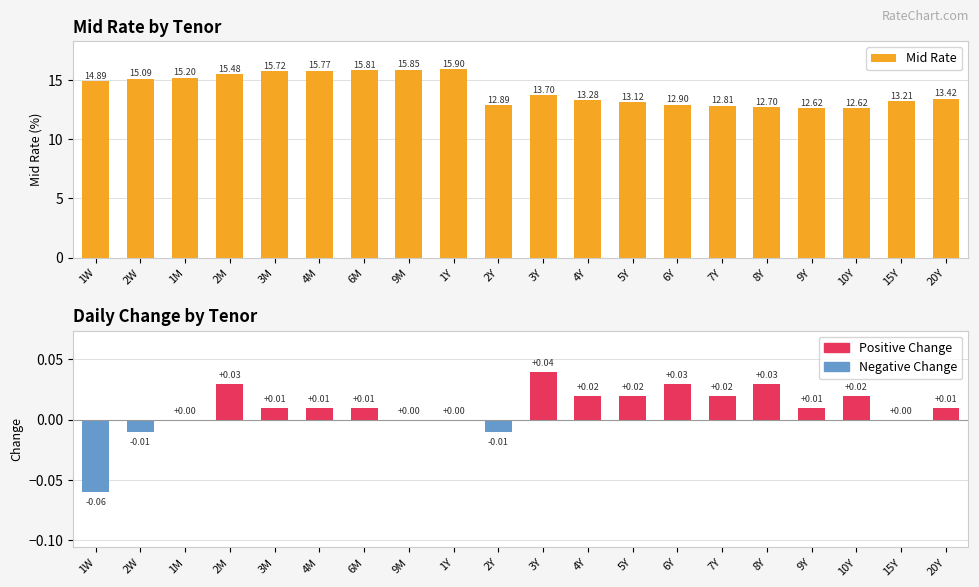

Which has a higher value, 6M or 1Y?

1Y